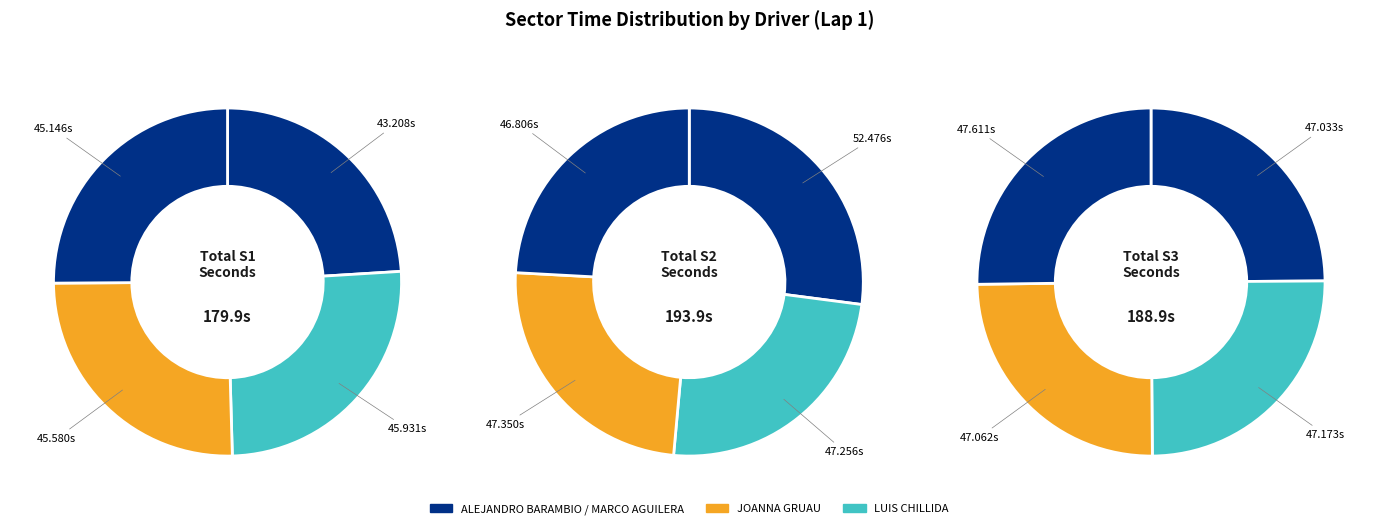

Which series has the widest spread of values?

S2